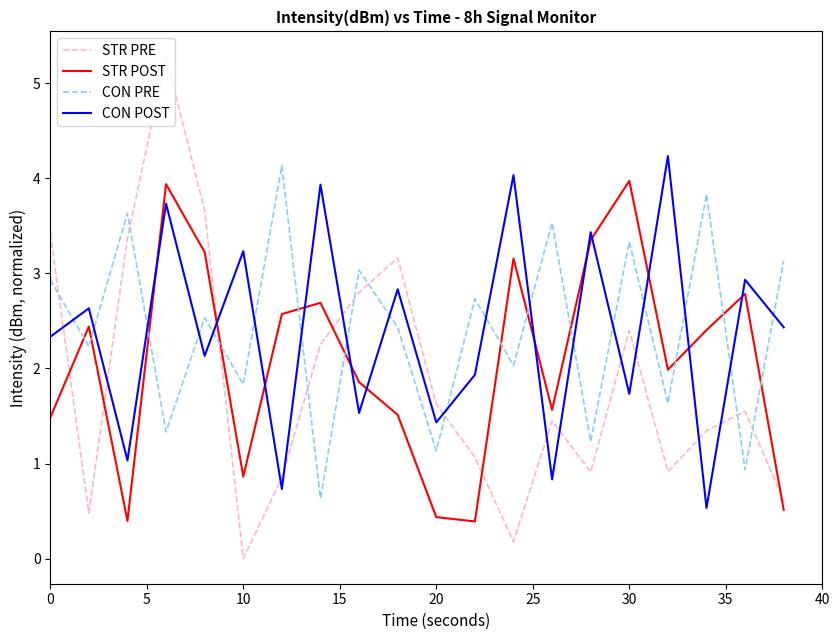

What is the highest value of the CON PRE series?

4.1